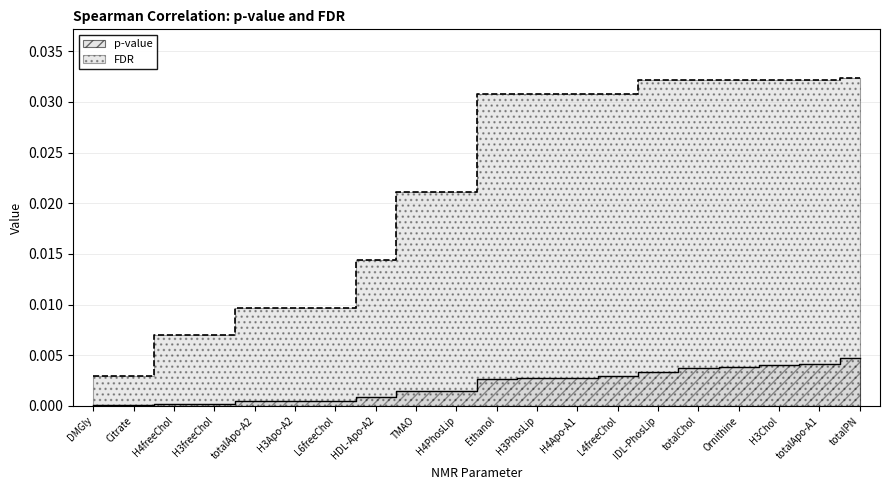

Between Citrate and H4freeChol, which series saw the biggest shift?

FDR